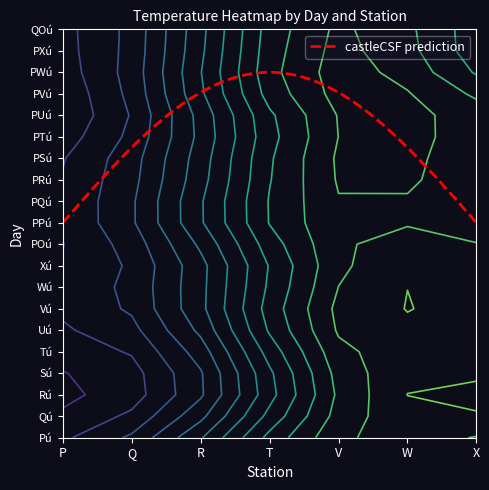

What is the total value across all series at 4?

490.0